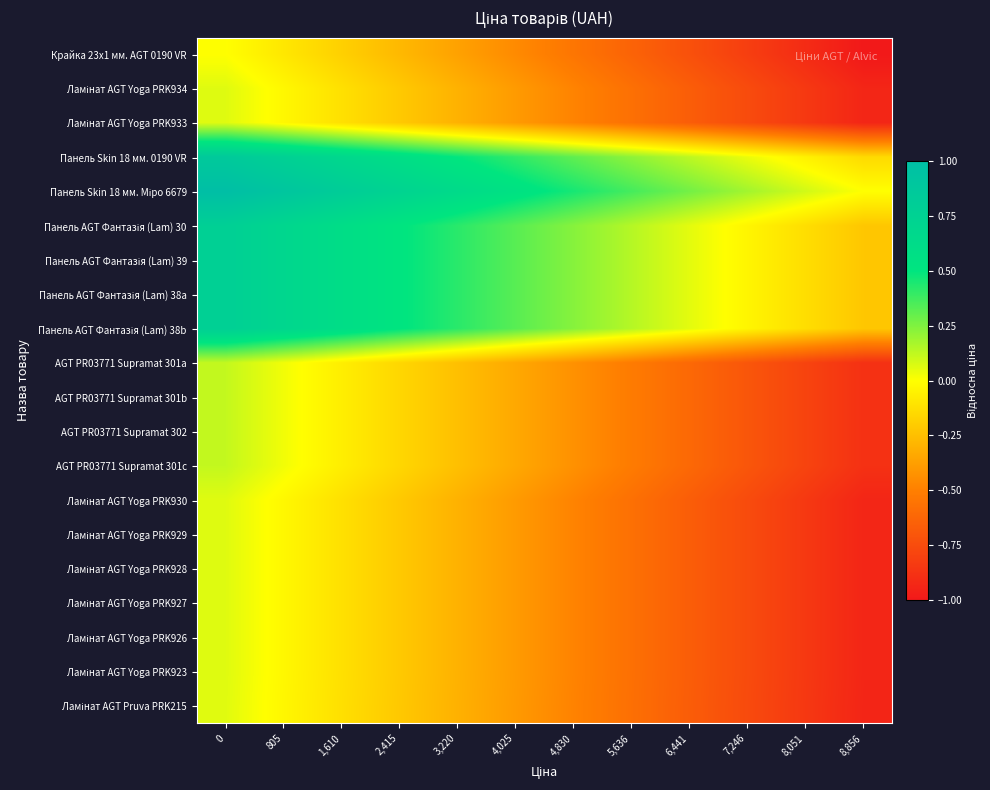

Rank the series at 6,441 from highest to lowest value.

Панель Skin 18 мм. Міро 6679, Панель Skin 18 мм. 0190 VR, Панель AGT Фантазія (Lam) 30, Панель AGT Фантазія (Lam) 39, Панель AGT Фантазія (Lam) 38a, Панель AGT Фантазія (Lam) 38b, AGT PR03771 Supramat 301a, AGT PR03771 Supramat 301b, AGT PR03771 Supramat 302, AGT PR03771 Supramat 301c, Ламінат AGT Yoga PRK934, Ламінат AGT Yoga PRK933, Ламінат AGT Yoga PRK930, Ламінат AGT Yoga PRK929, Ламінат AGT Yoga PRK928, Ламінат AGT Yoga PRK927, Ламінат AGT Yoga PRK926, Ламінат AGT Yoga PRK923, Ламінат AGT Pruva PRK215, Крайка 23x1 мм. AGT 0190 VR